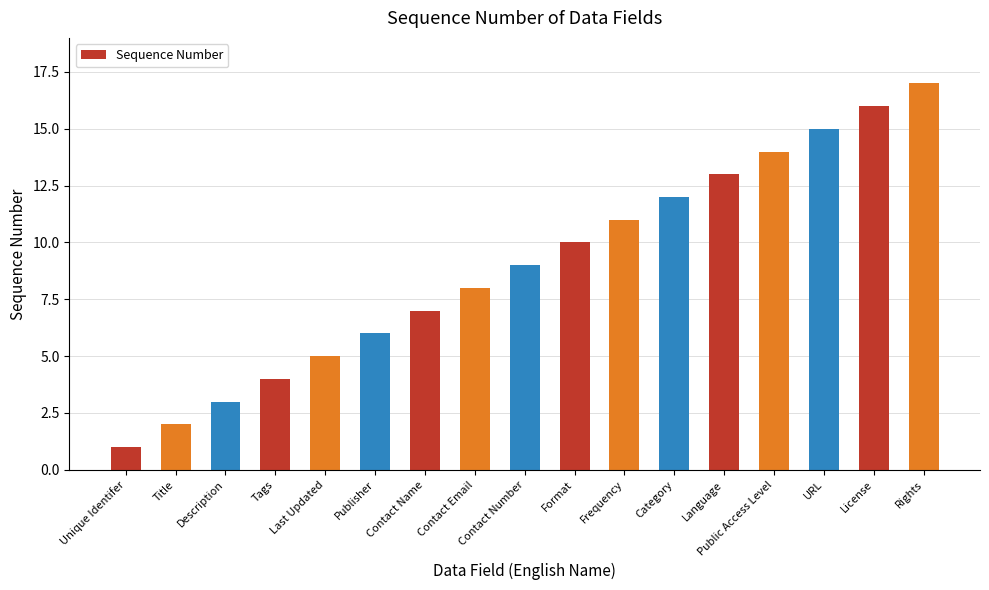

What is the change in value from Tags to URL?

+11